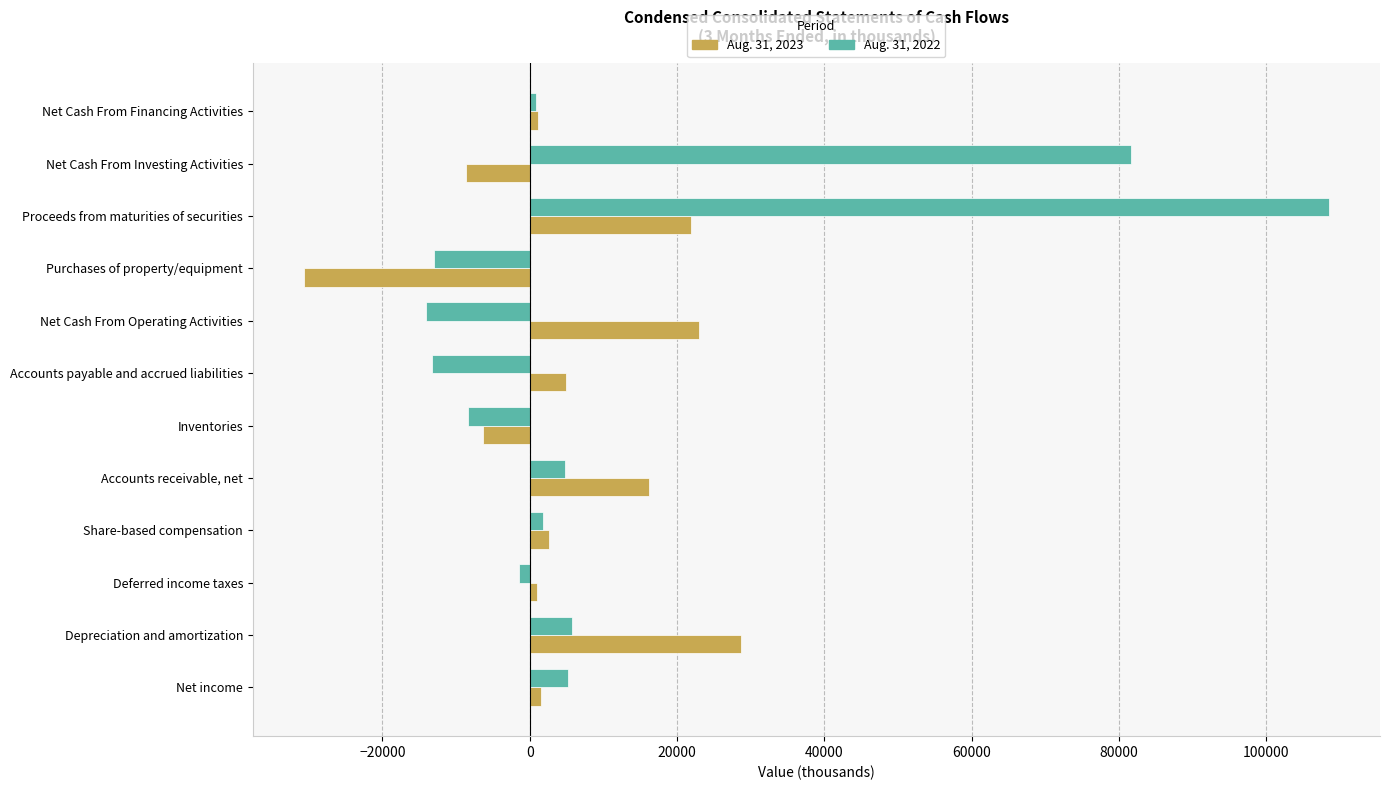

Which category has the lowest value across all series?

Purchases of property/equipment